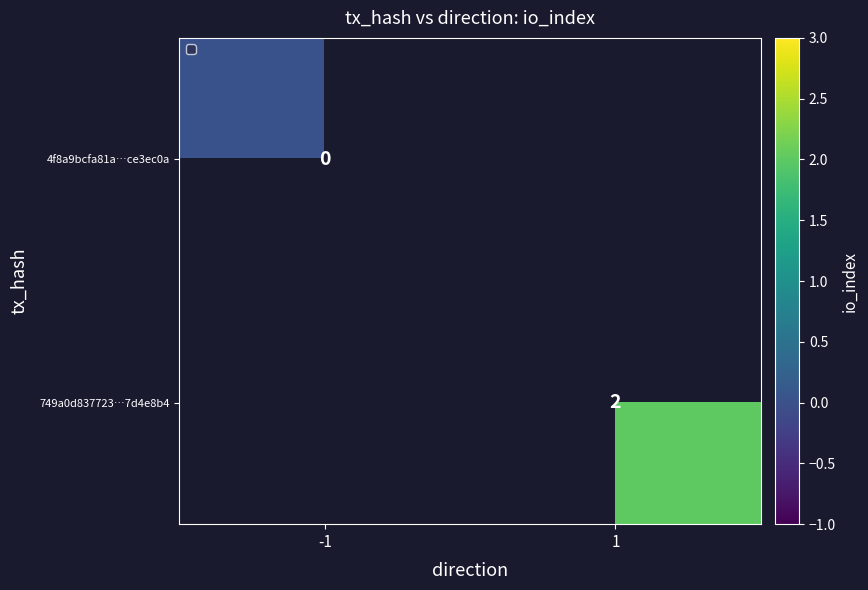

True or false: 749a0d837723…7d4e8b4 has a value of 3 at 1.

False